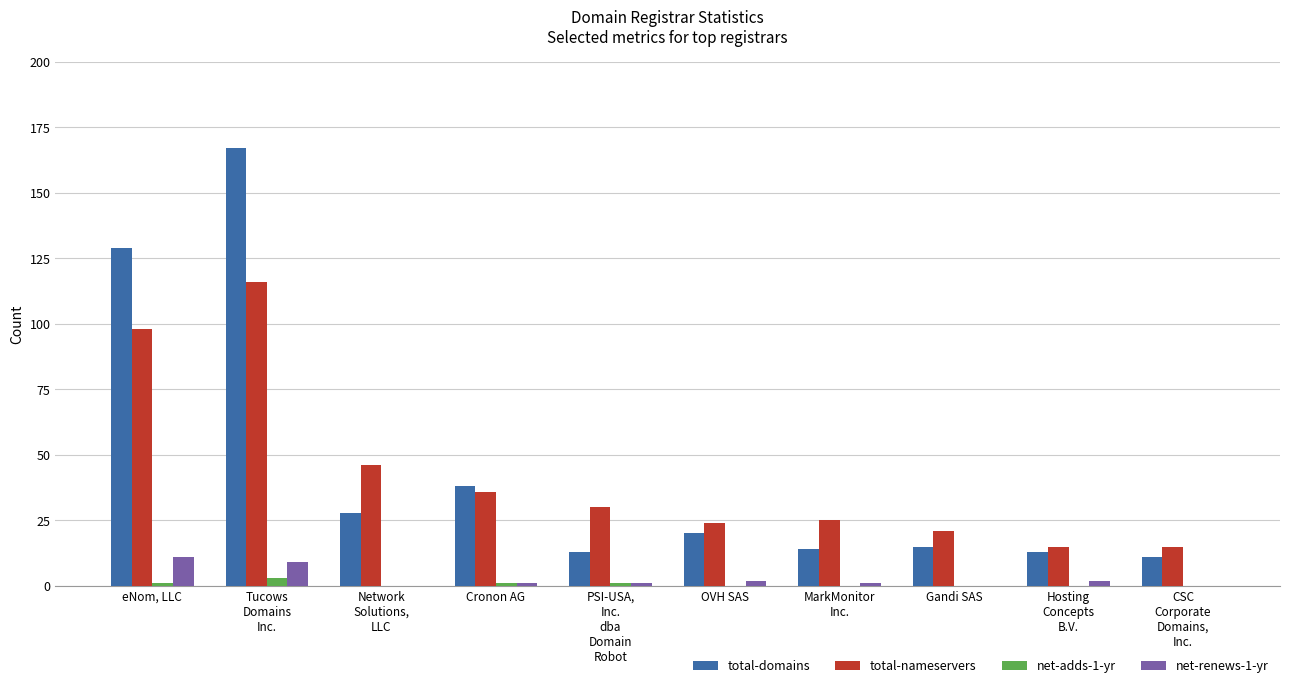

What is the greatest value displayed?

167